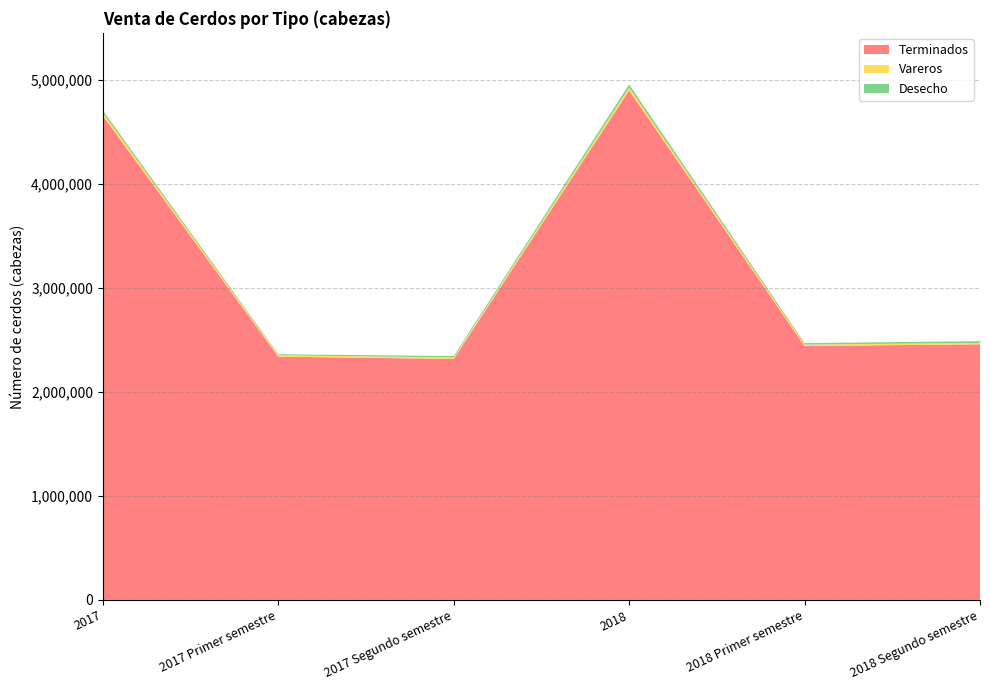

Reading left to right, what are all the values shown in this chart?

Terminados: 2017=4659354	2017 Primer semestre=2340929	2017 Segundo semestre=2318425	2018=4902043	2018 Primer semestre=2442548	2018 Segundo semestre=2459495
Vareros: 2017=27504	2017 Primer semestre=13259	2017 Segundo semestre=14245	2018=27219	2018 Primer semestre=14093	2018 Segundo semestre=13126
Desecho: 2017=23738	2017 Primer semestre=9981	2017 Segundo semestre=13757	2018=31048	2018 Primer semestre=14157	2018 Segundo semestre=16891